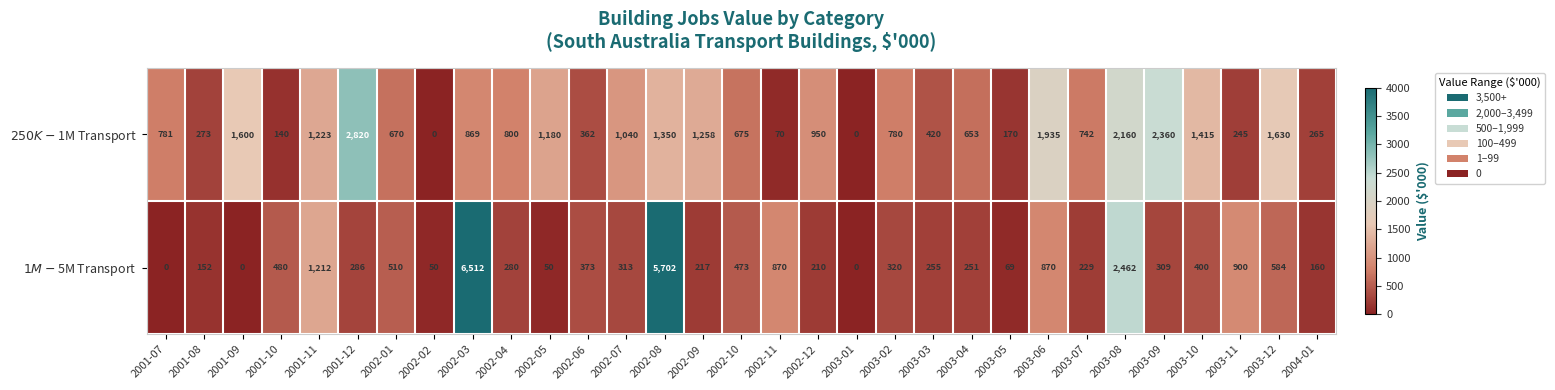

What is the total value across all series at 2003-04?

904